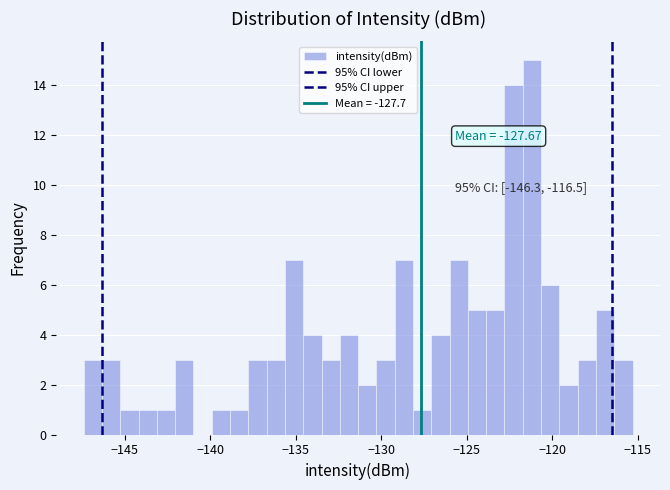

Around what value on the x-axis is the tallest bar? Give the approximate position of its centre, as read against the axis.

-121.0